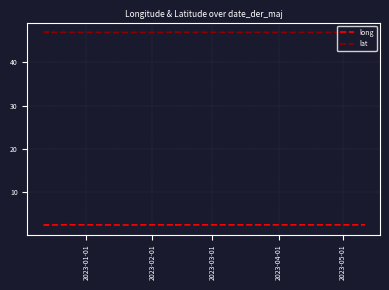

True or false: lat and long cross at least once.

False